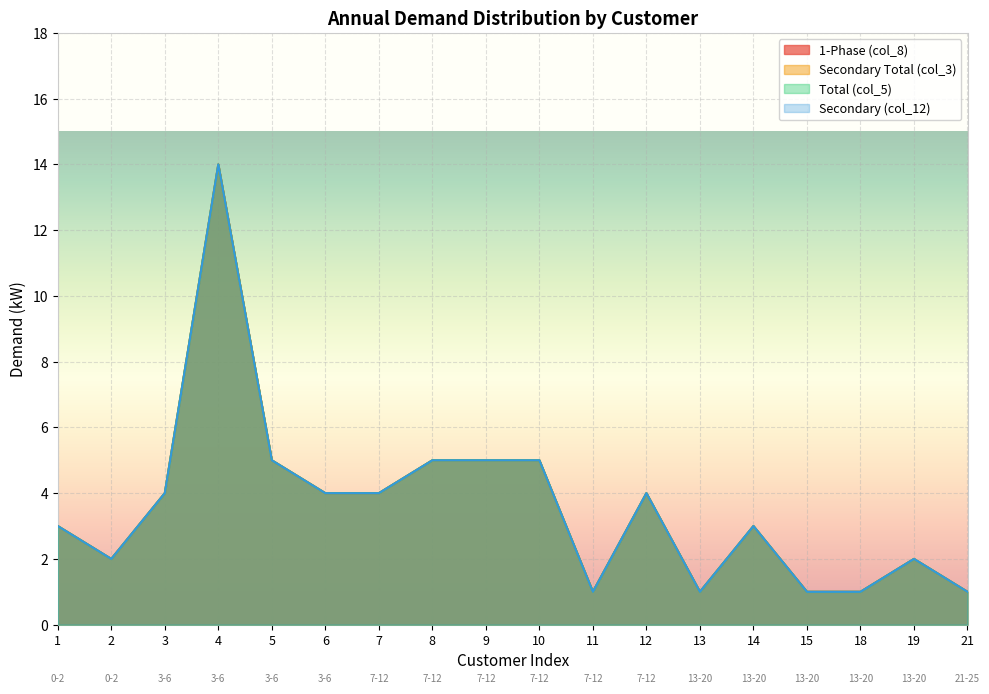

Reading right to left, list all the values displayed in this chart.

1-Phase (col_8): 1	2	1	1	3	1	4	1	5	5	5	4	4	5	14	4	2	3
Secondary Total (col_3): 1	2	1	1	3	1	4	1	5	5	5	4	4	5	14	4	2	3
Total (col_5): 1	2	1	1	3	1	4	1	5	5	5	4	4	5	14	4	2	3
Secondary (col_12): 1	2	1	1	3	1	4	1	5	5	5	4	4	5	14	4	2	3